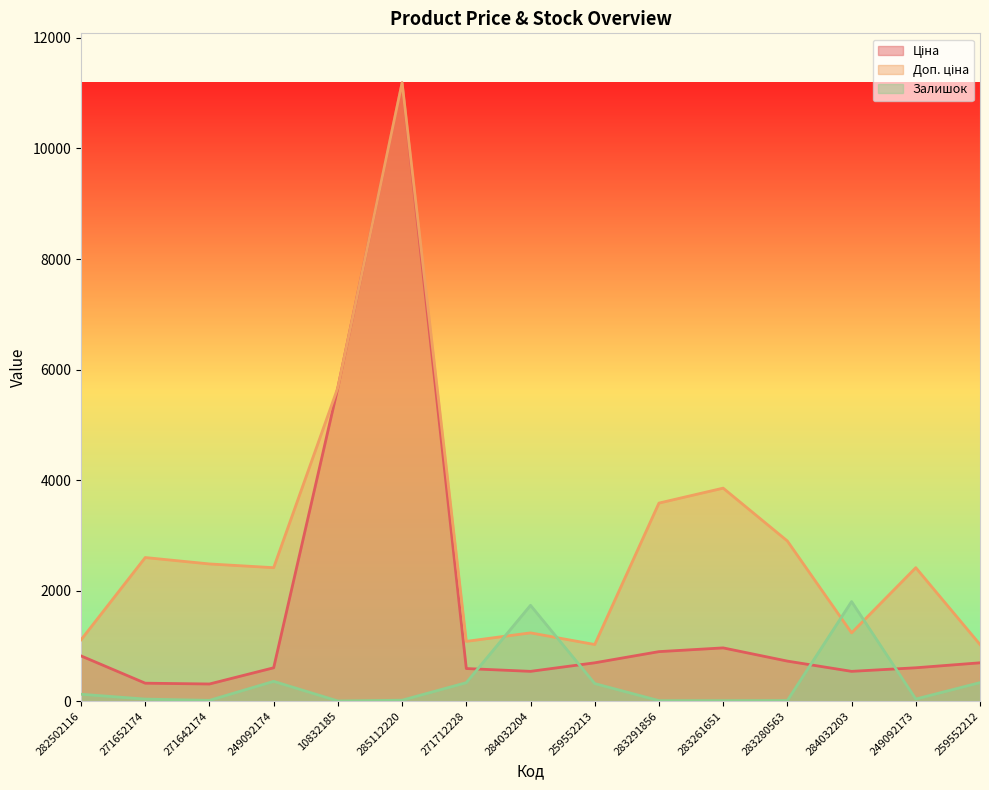

Which series changed the most between 282502116 and 283280563?

Доп. ціна